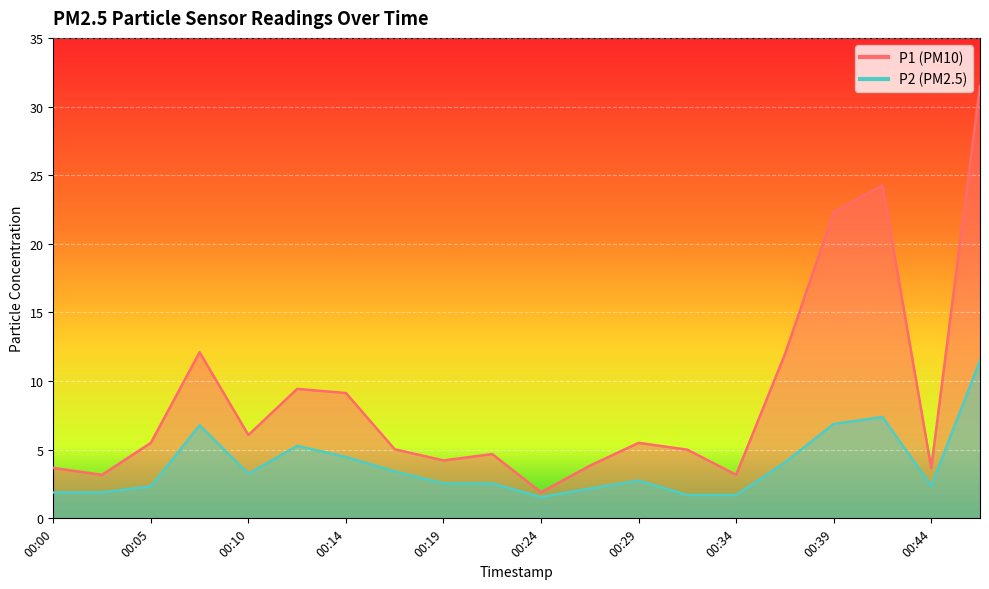

At how many categories does at least one series exceed 24?

2